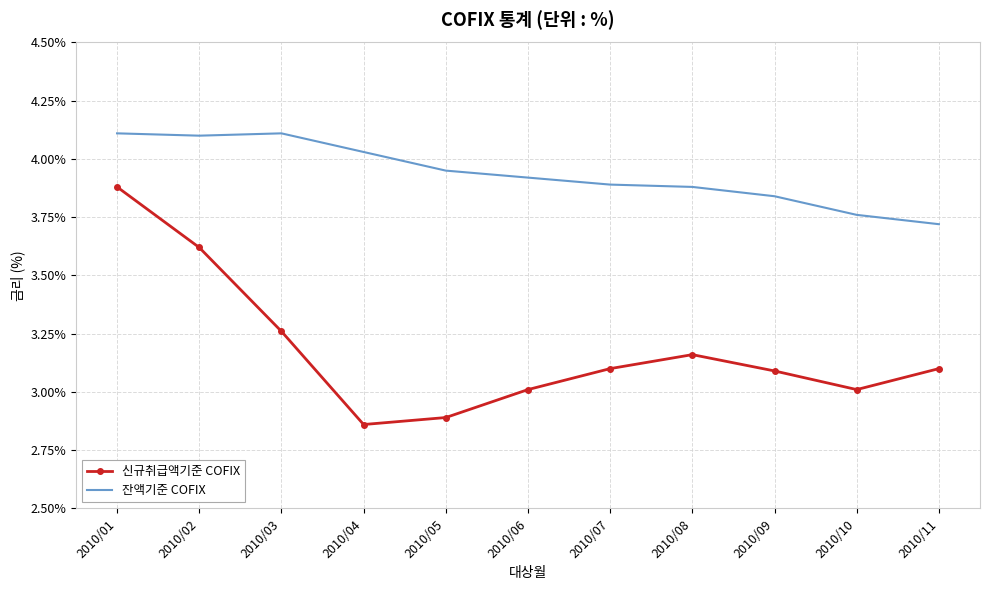

The value of 잔액기준 COFIX at 2010/03 is 6.1. True or false?

False